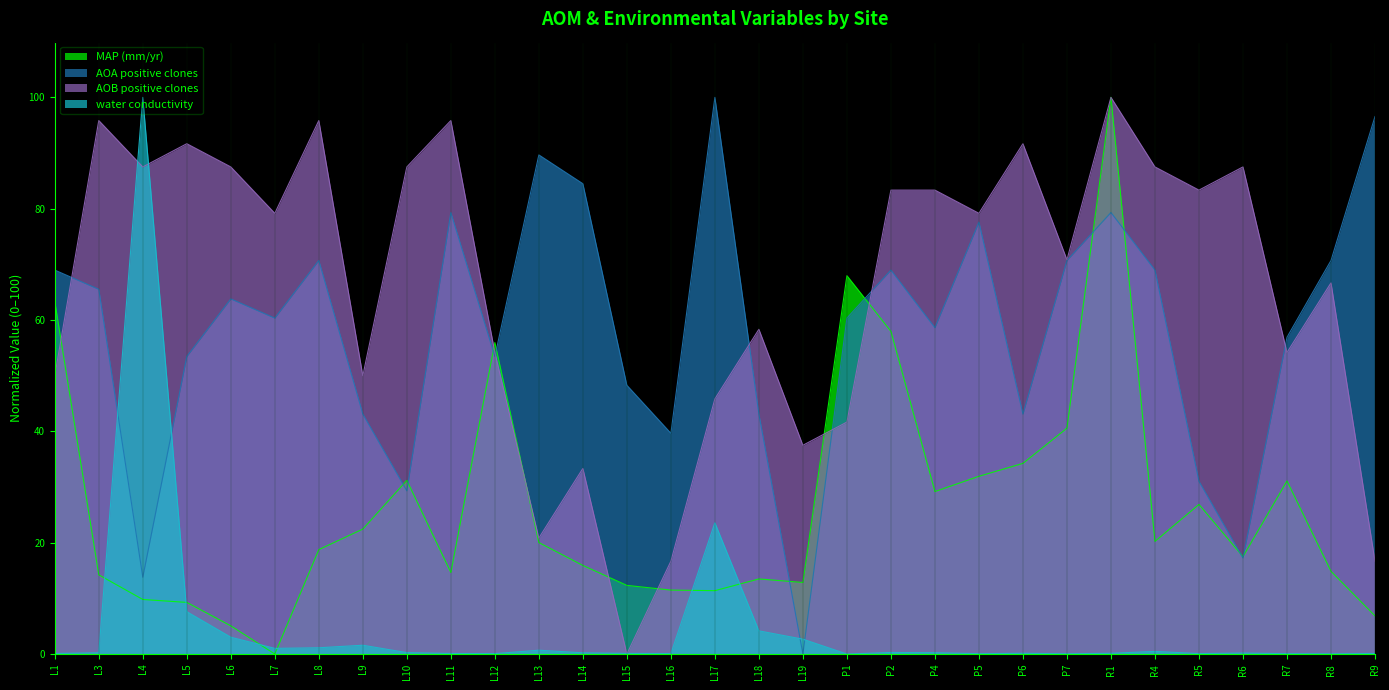

At which label does water conductivity reach its minimum?

P1